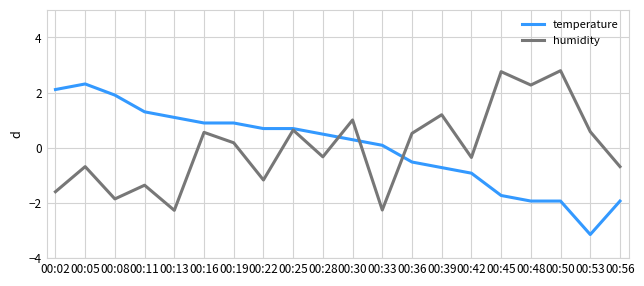

How many distinct data groups are displayed?

2